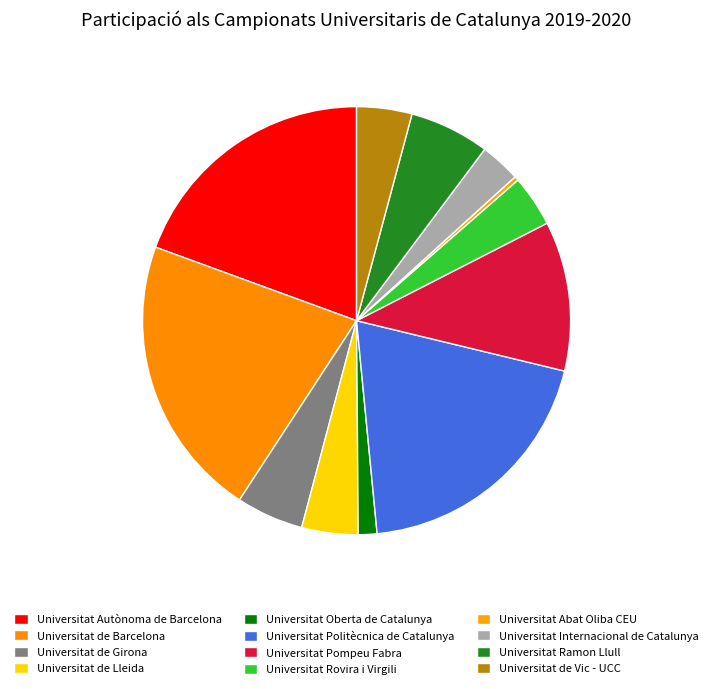

Which slice is the largest?

Universitat de Barcelona